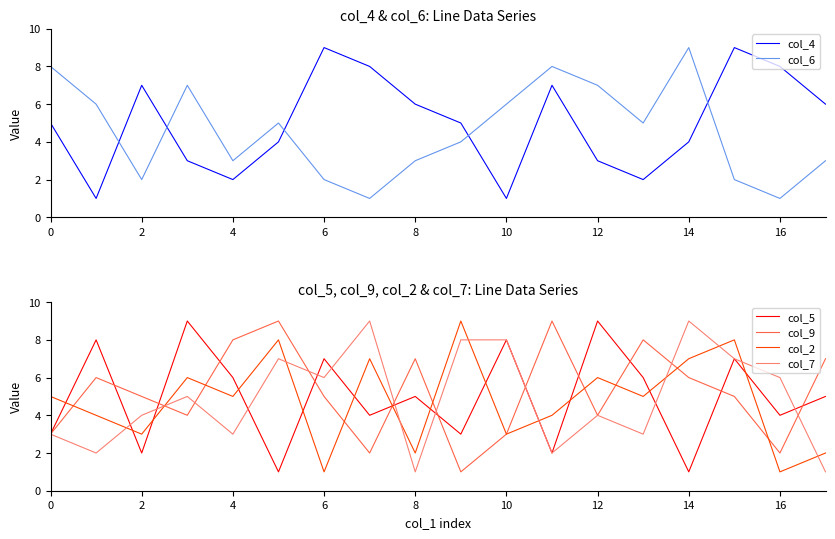

True or false: col_4 has a value of 7 at 11.

True